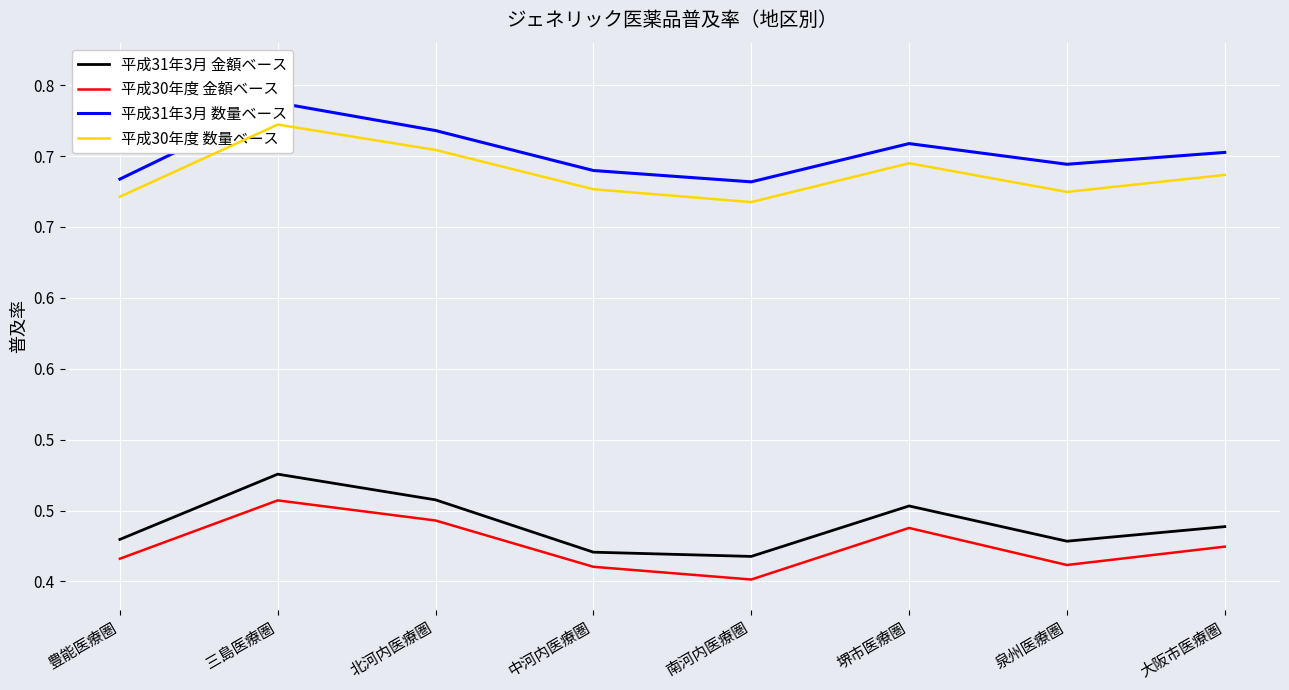

What is the total value across all series at 大阪市医療圏?

2.3